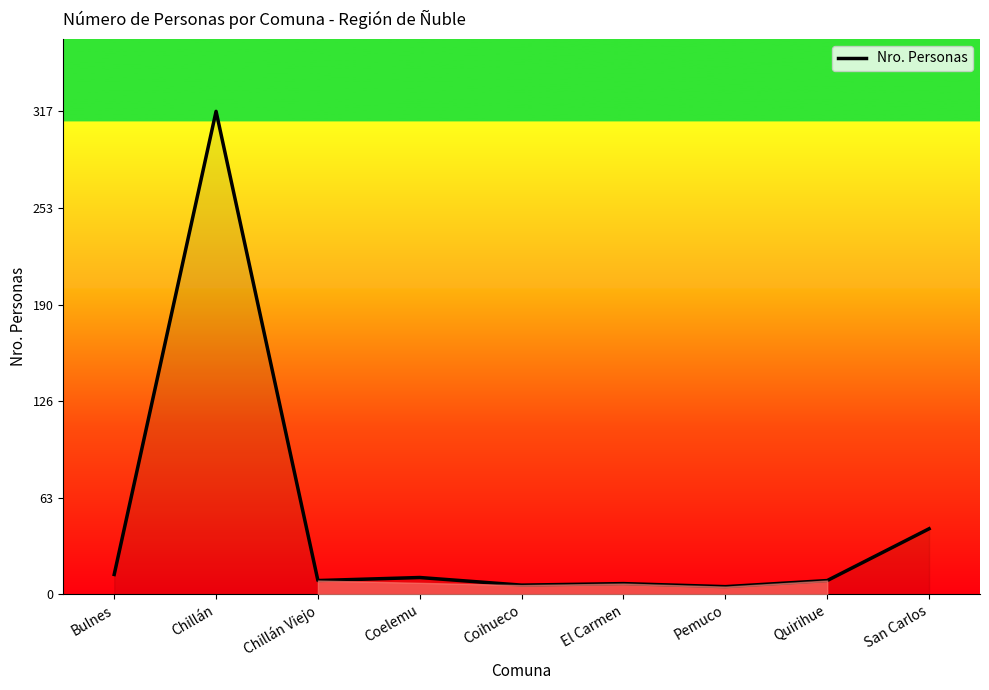

What is the greatest value displayed?

317